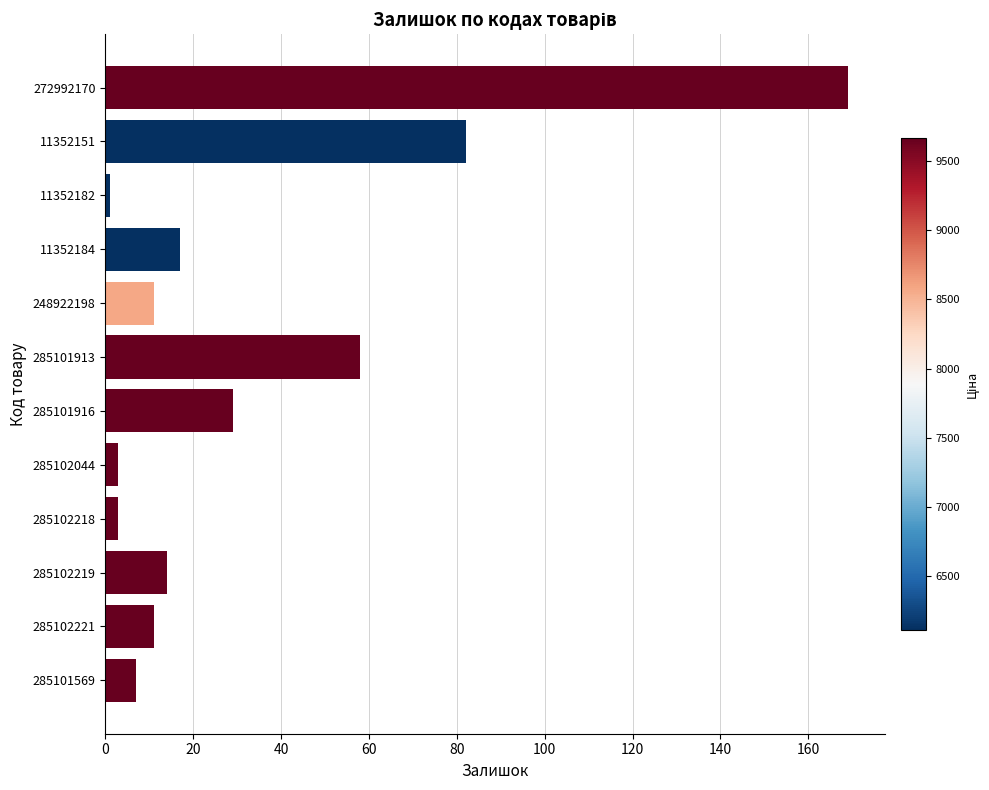

At which label is the value closest to 85?

11352151